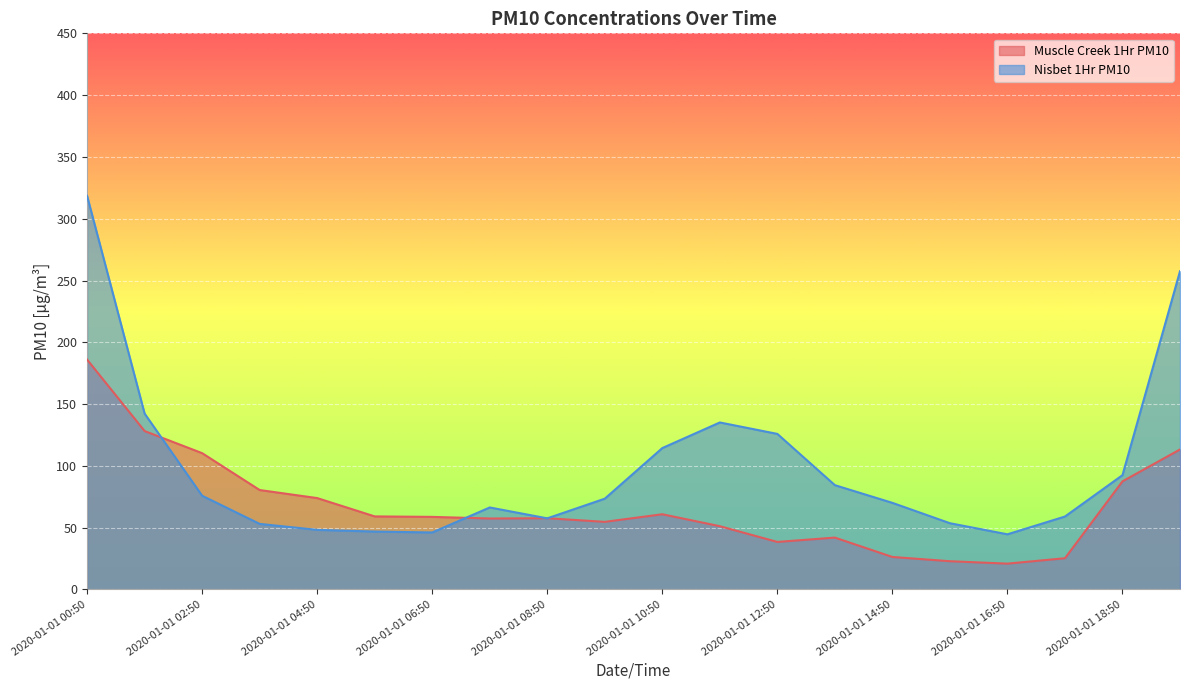

The value of Nisbet 1Hr PM10 at 2020-01-01 01:50 is 142.3. True or false?

True